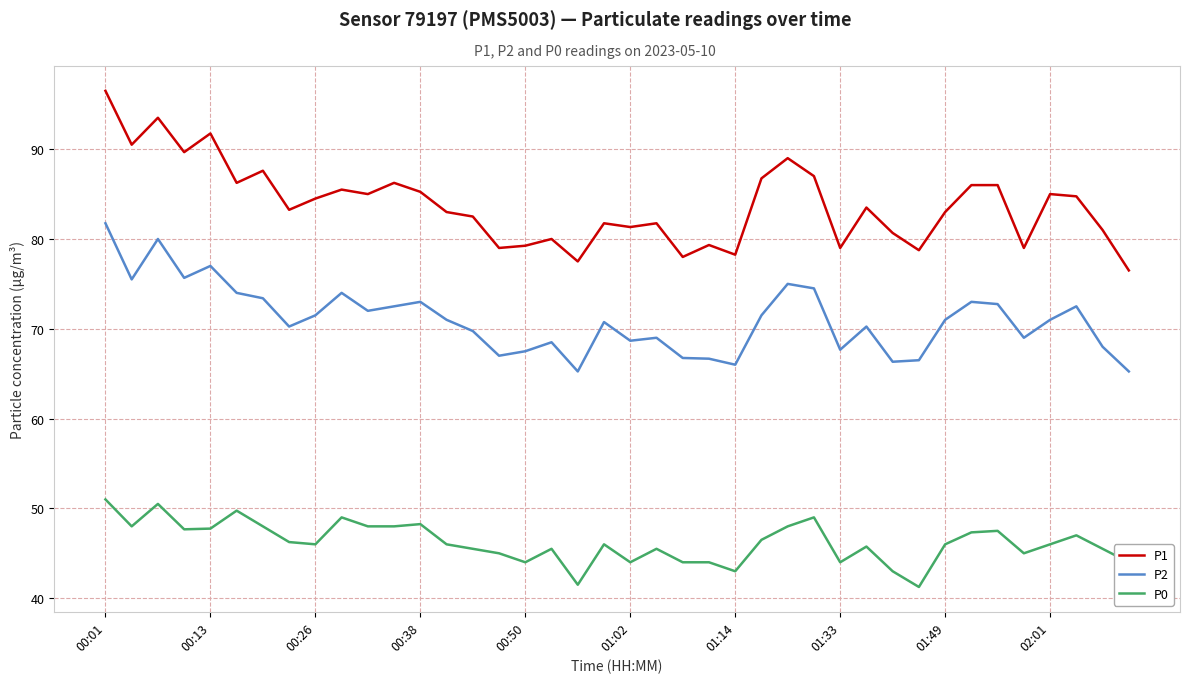

What is the difference between the maximum and minimum values in the P2 series?

16.5